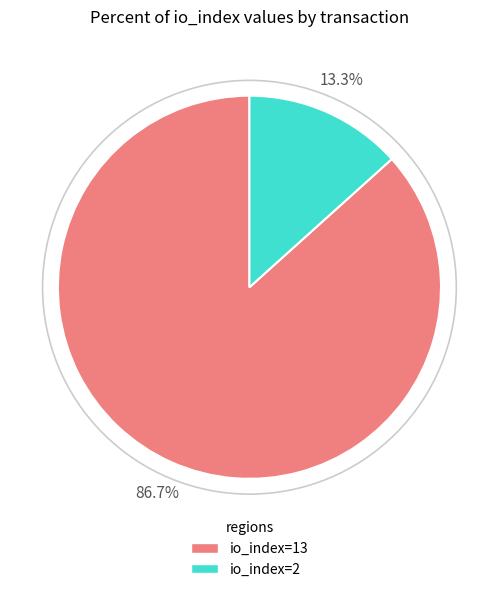

Count the number of slices in the pie.

2